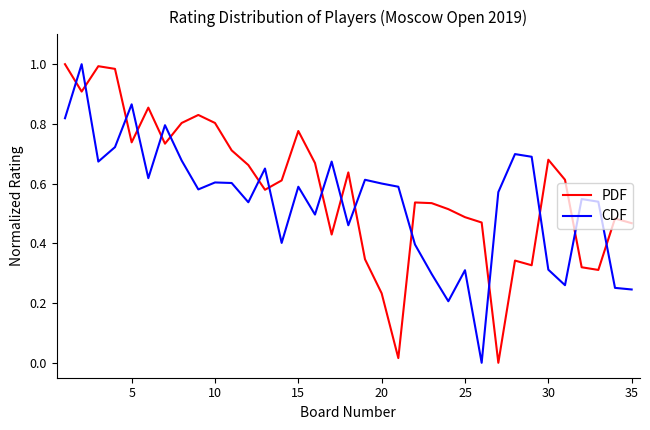

How many times do CDF and PDF cross each other?

16